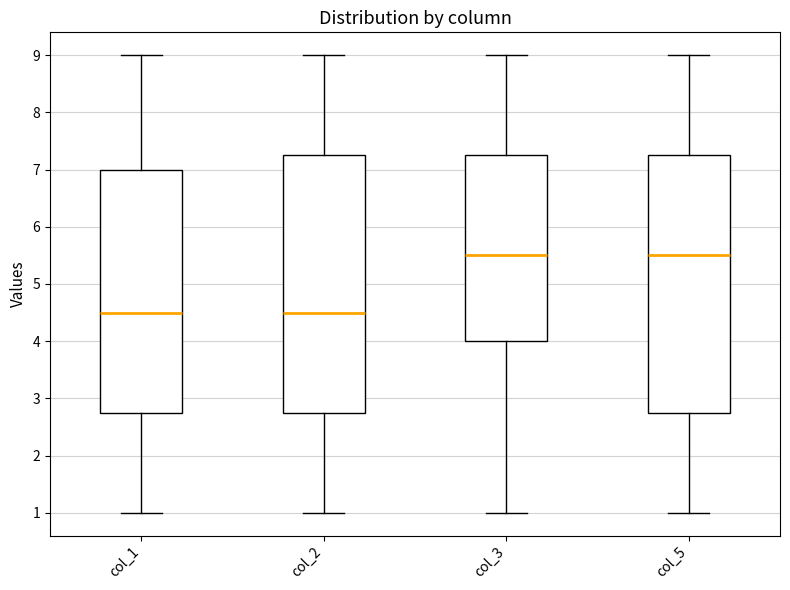

Reading left to right, transcribe this box plot: for each box, give where its median line is, the range the box spans, and where its two whiskers end, as read against the y-axis. The values are not printed on the chart, so give them approximately, as read against the axis.

col_1: median 4.5, box 2.8 to 7.0, whiskers 1.0 to 9.0
col_2: median 4.5, box 2.8 to 7.3, whiskers 1.0 to 9.0
col_3: median 5.5, box 4.0 to 7.3, whiskers 1.0 to 9.0
col_5: median 5.5, box 2.8 to 7.3, whiskers 1.0 to 9.0